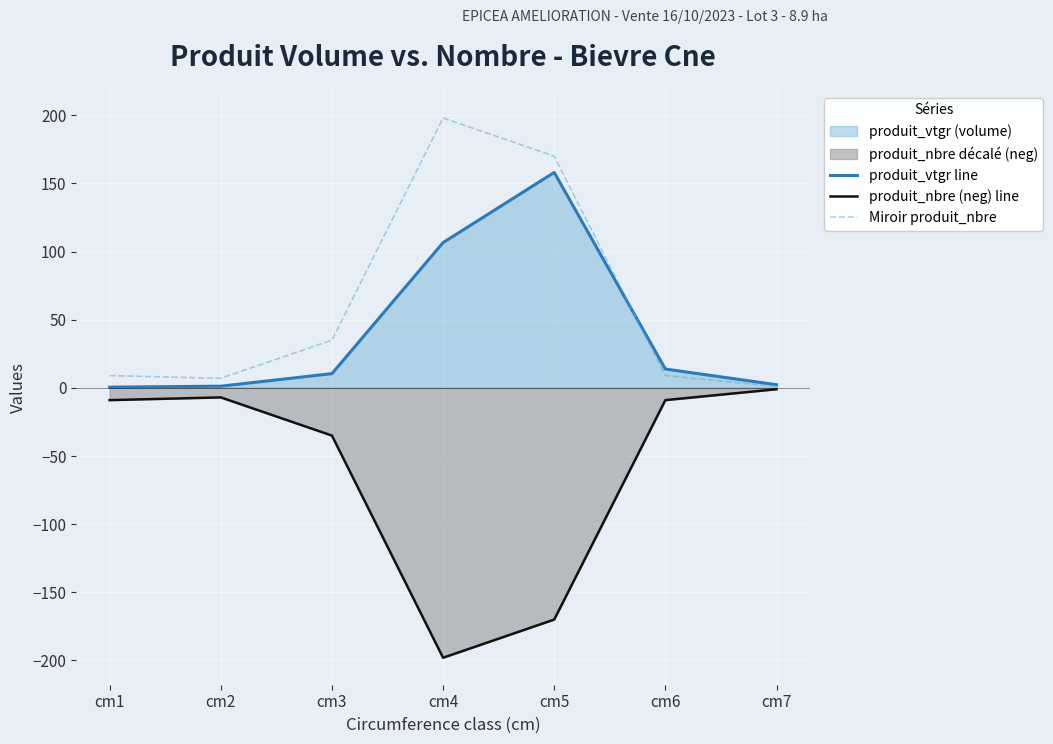

What is the total value across all series at cm1?

0.5